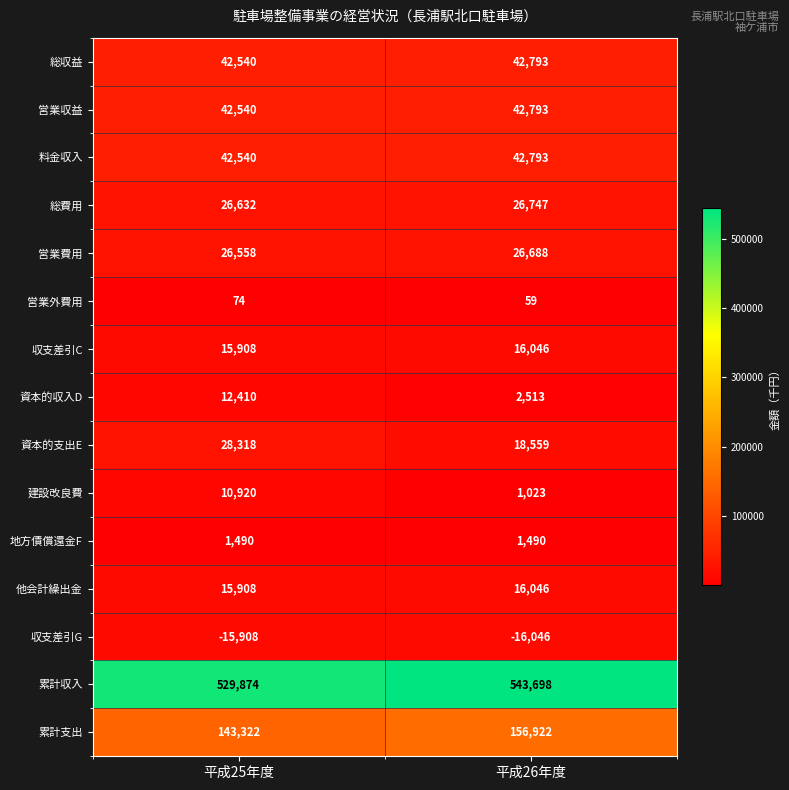

What is the difference between the highest and lowest values at 平成25年度?

545782